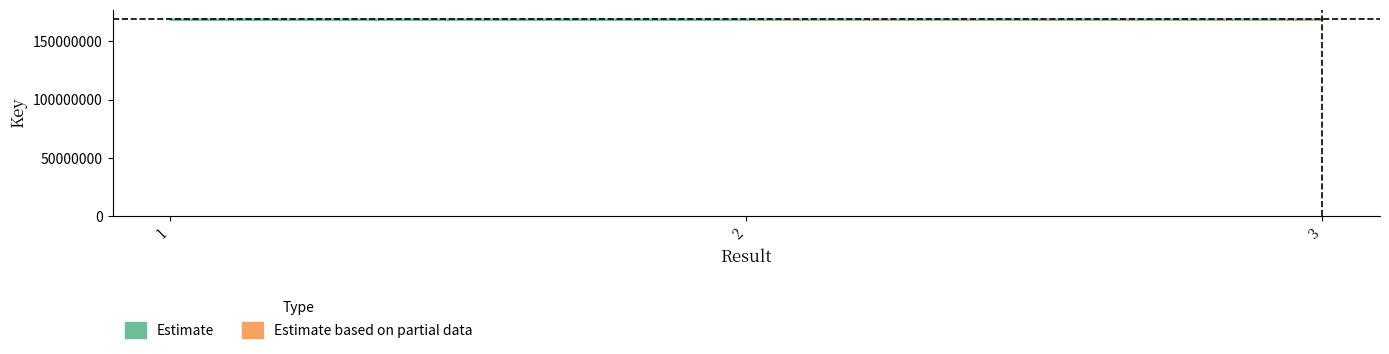

Which has a higher value, 1 or 2?

2